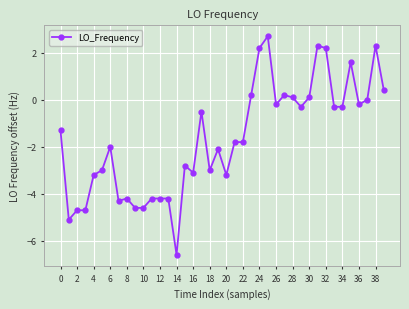

What is the difference between the maximum and minimum values?

9.3